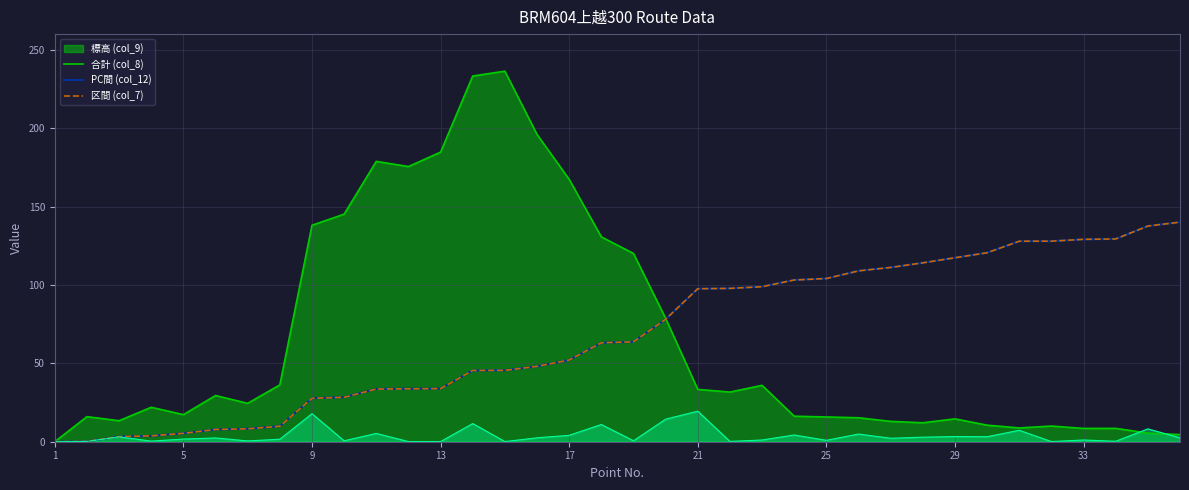

After their last crossing, which series has the higher values: PC間 (col_12) or 合計 (col_8)?

合計 (col_8)